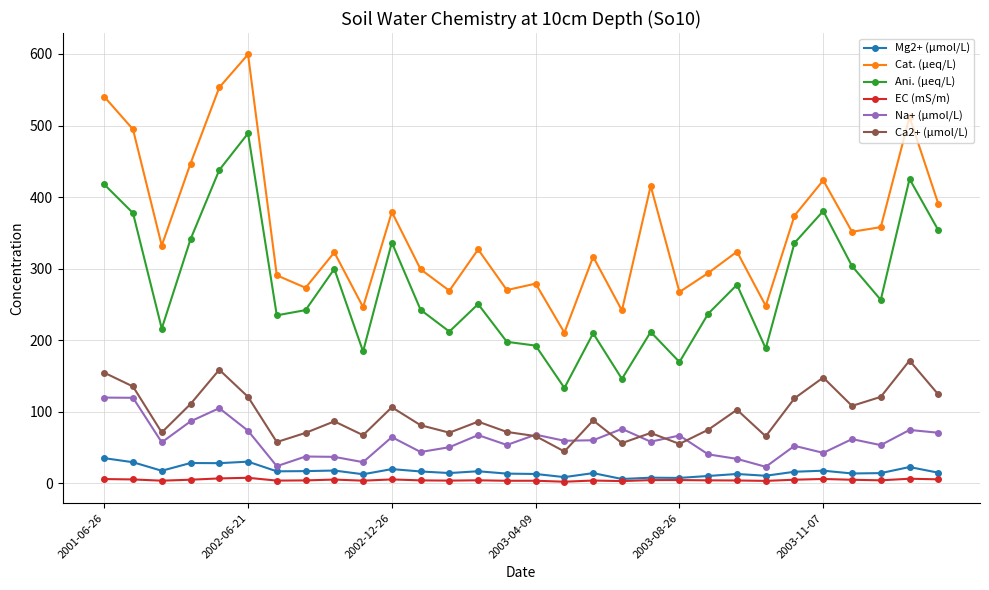

True or false: Ca2+ (μmol/L) has more than 1 points higher than both neighbors.

True